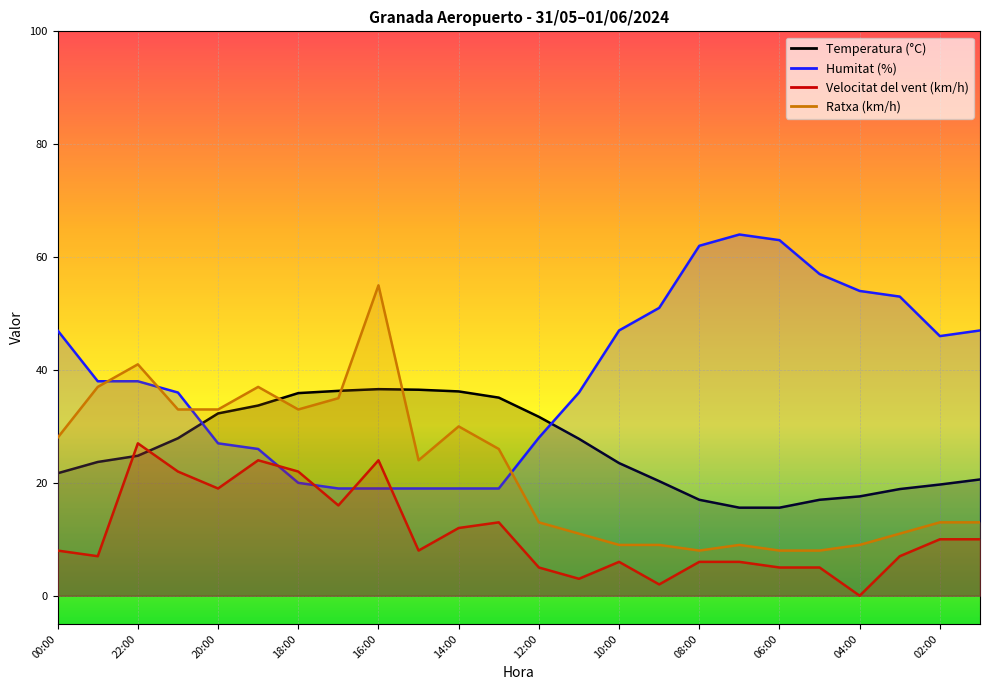

At which label does Velocitat del vent (km/h) first exceed 8?

22:00